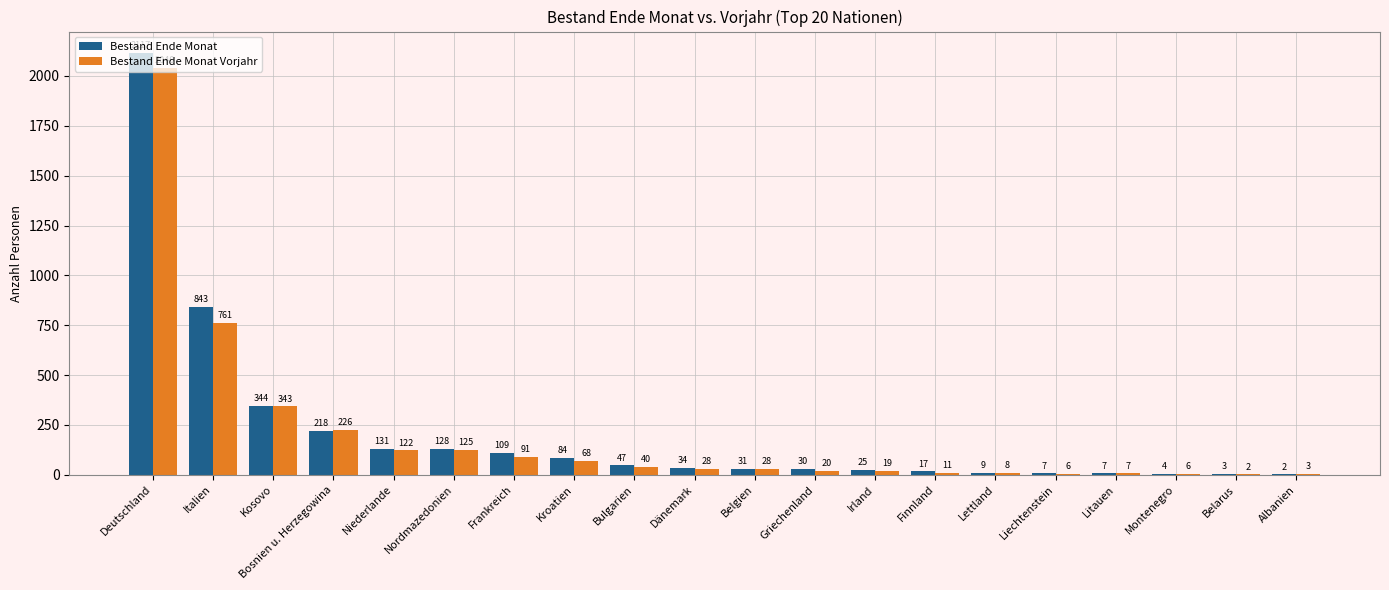

How many distinct data groups are displayed?

2